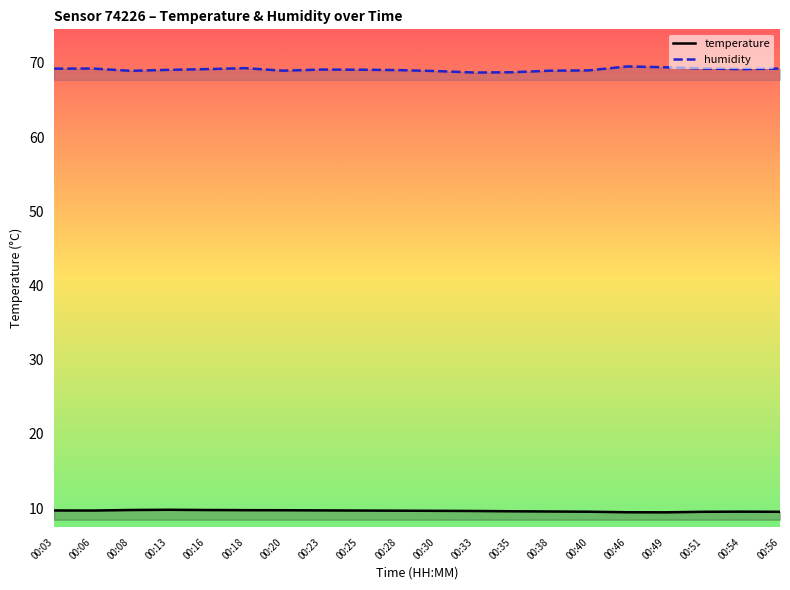

Rank the series by their maximum value, from lowest to highest.

temperature, humidity